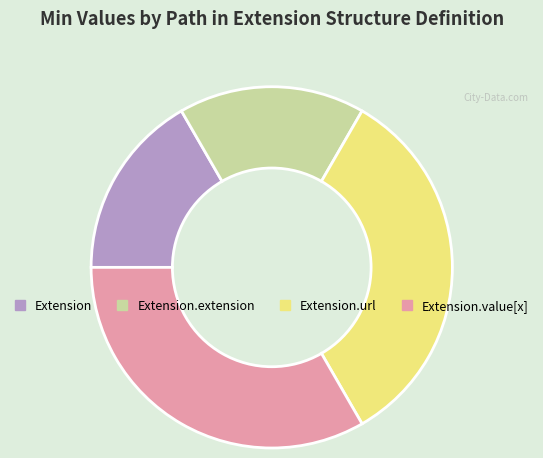

Is the sum of Extension and Extension.extension greater than half?

No